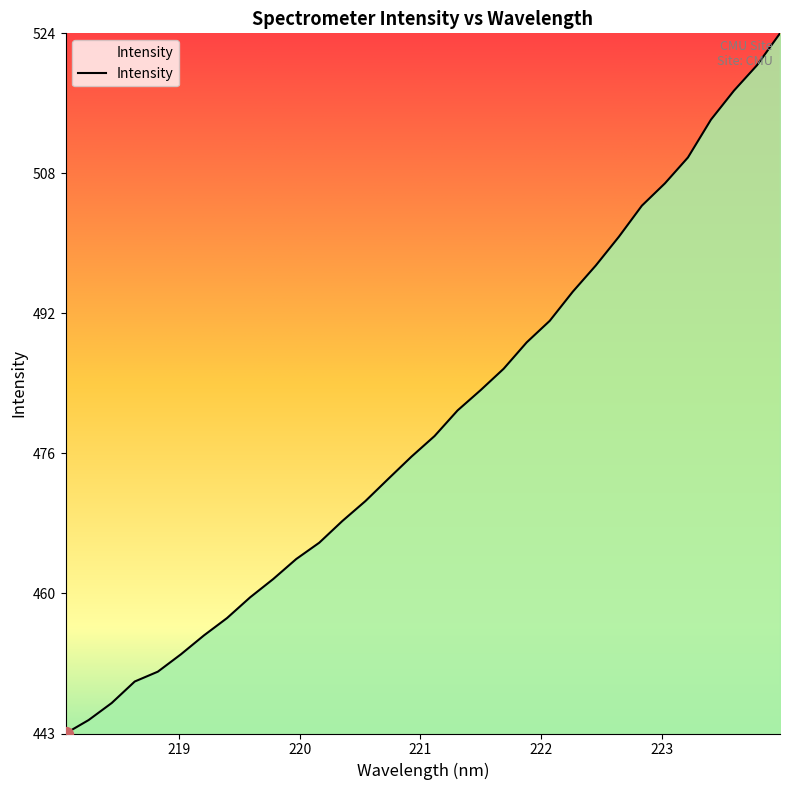

What is the smallest value displayed?

443.4